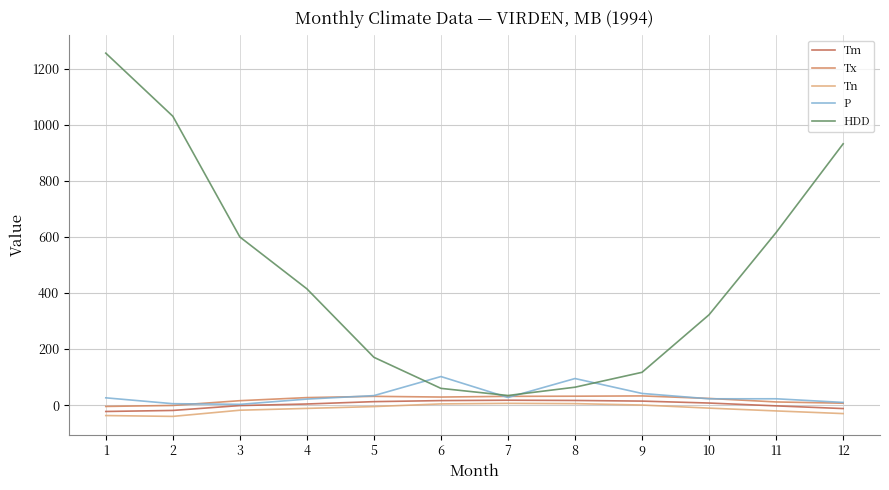

Does the chart display data point markers on the line(s)?

No